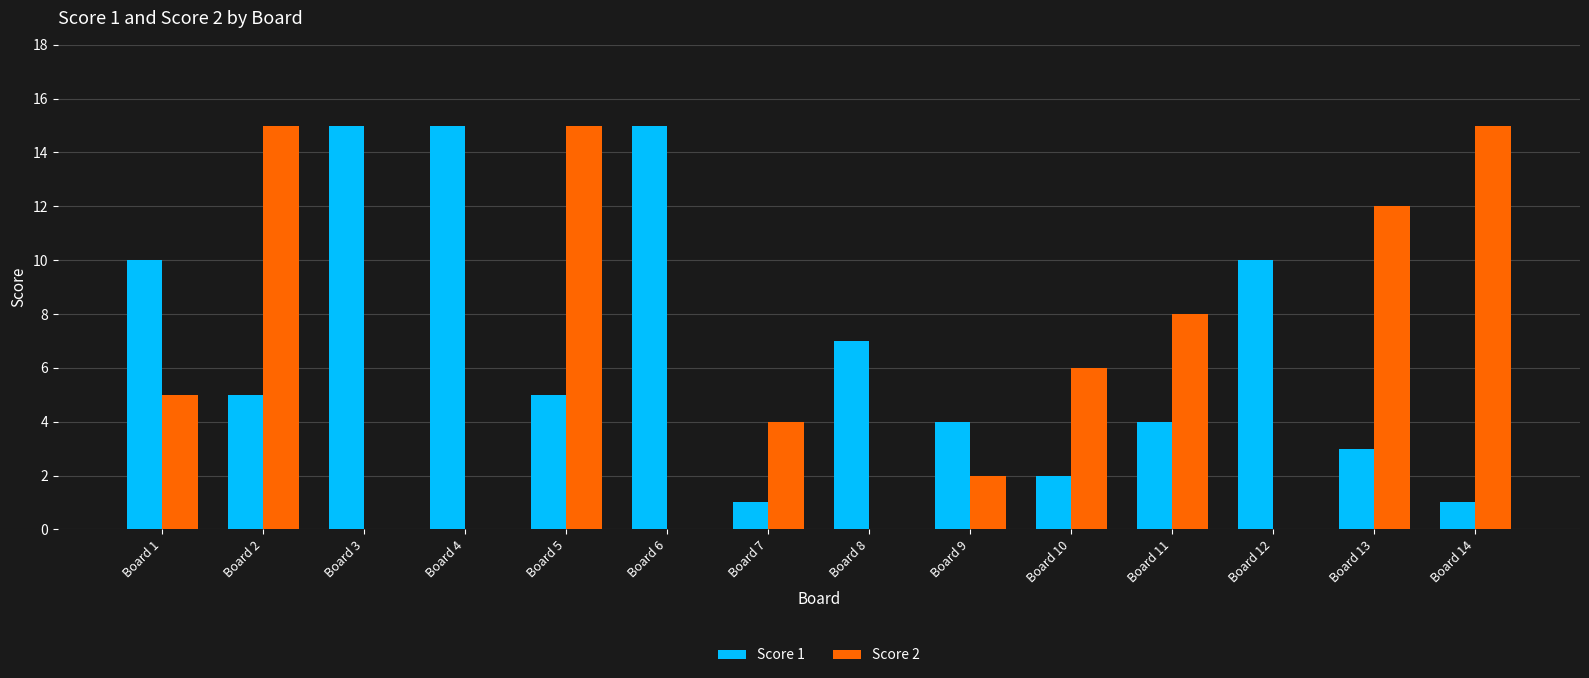

Between Board 12 and Board 14, which series saw the biggest shift?

Score 2